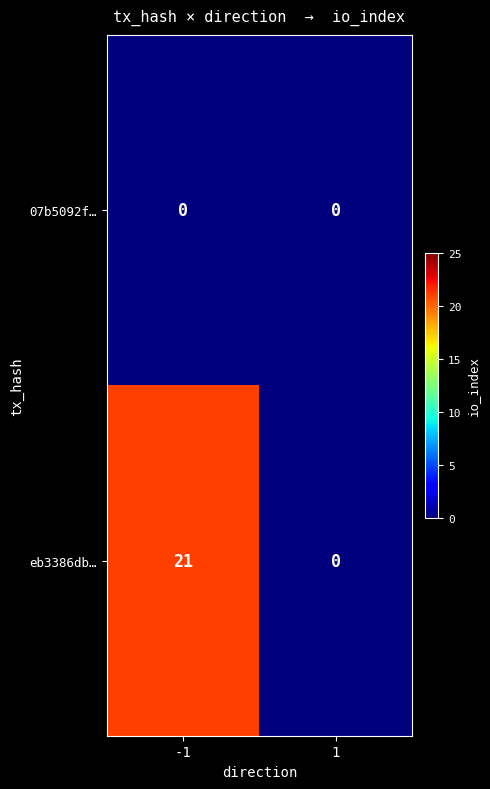

Which series has the largest total across all categories?

eb3386db…